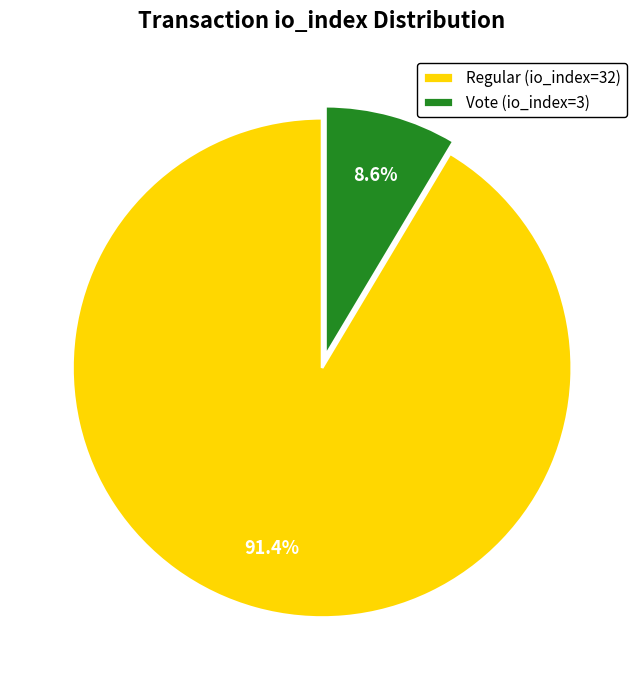

What is the largest slice in the pie chart?

Regular (io_index=32)